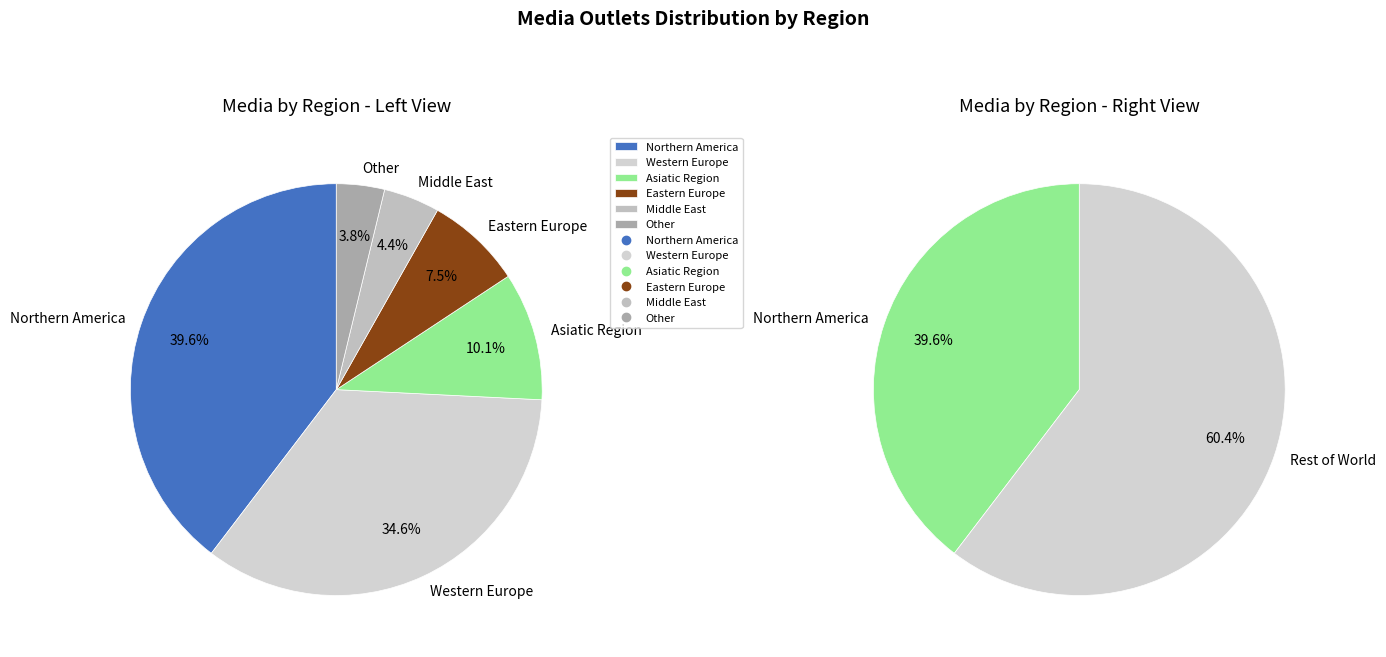

Which category has the smallest portion of the pie?

Other